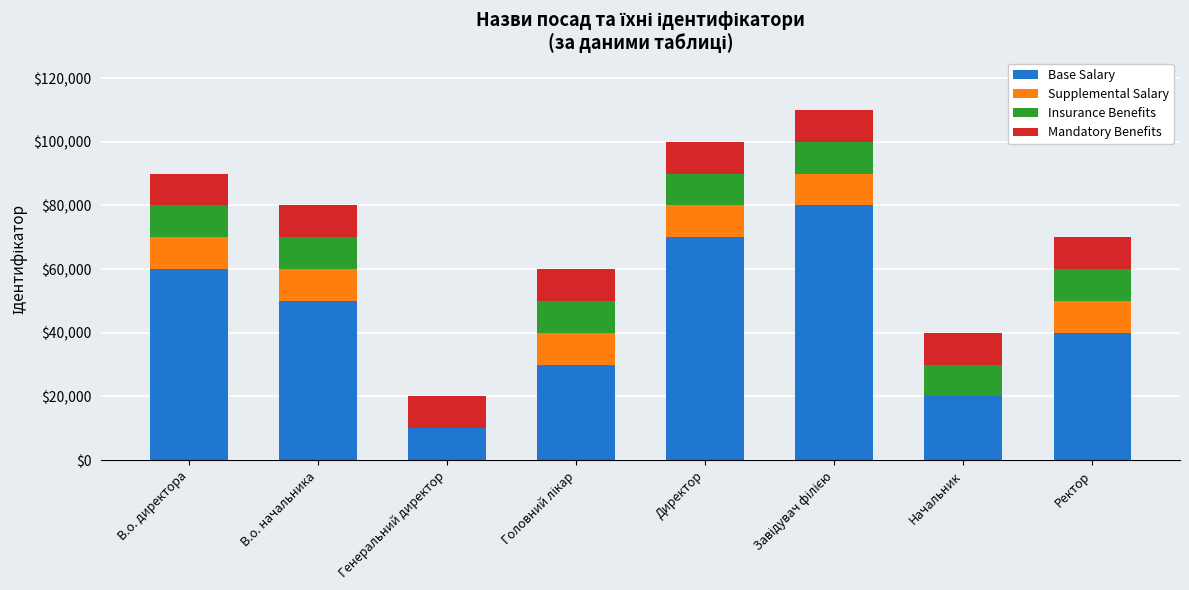

The value of Base Salary at Начальник is 20000. True or false?

True